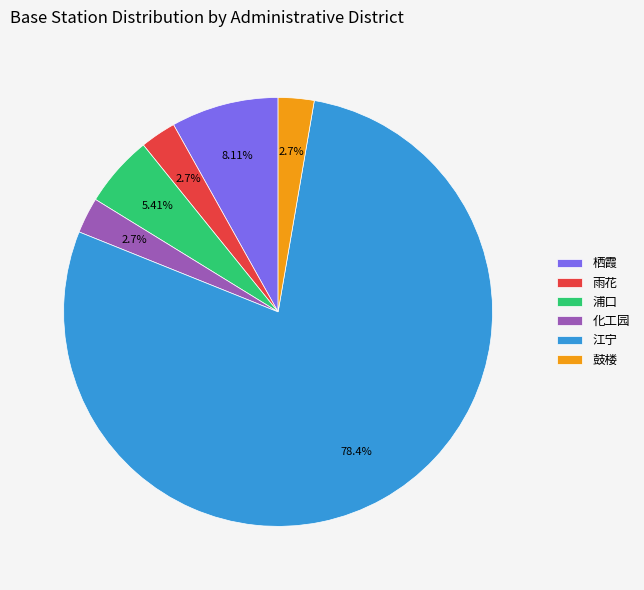

What is the ratio of the value at 雨花 to the value at 栖霞?

0.3